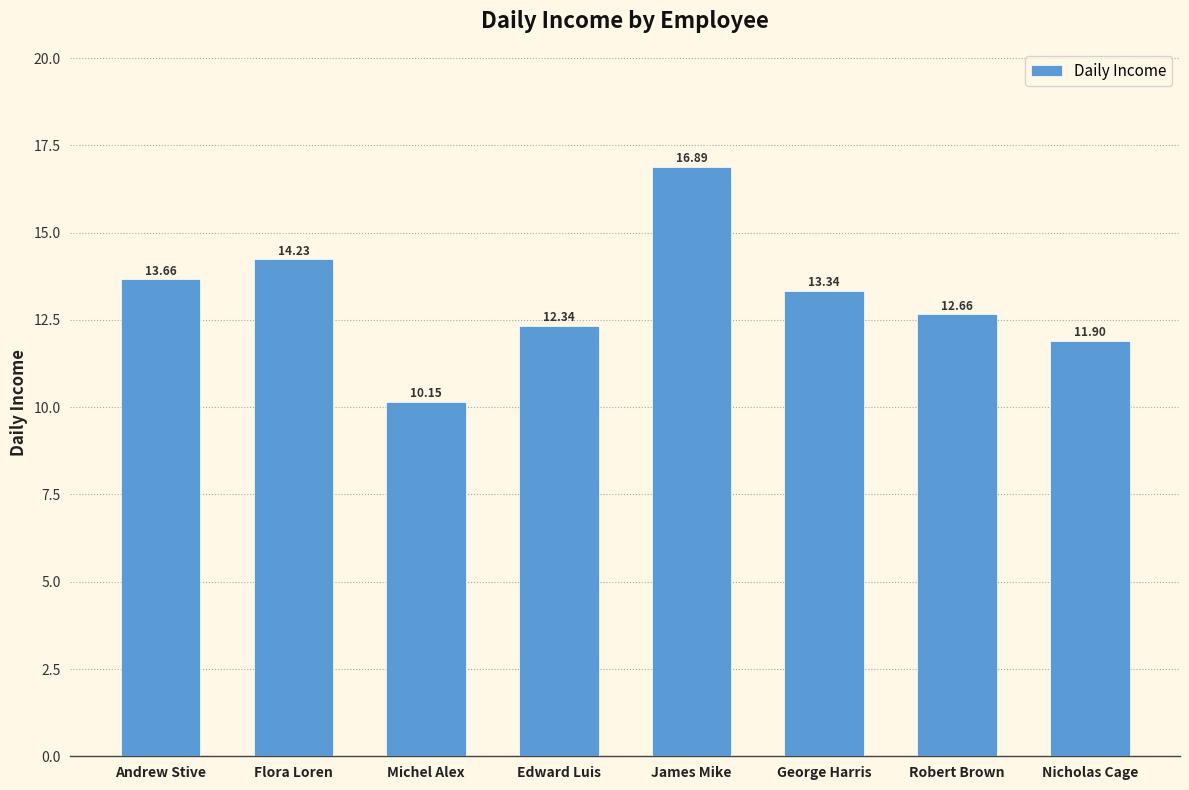

What is the sum of all values?

105.2